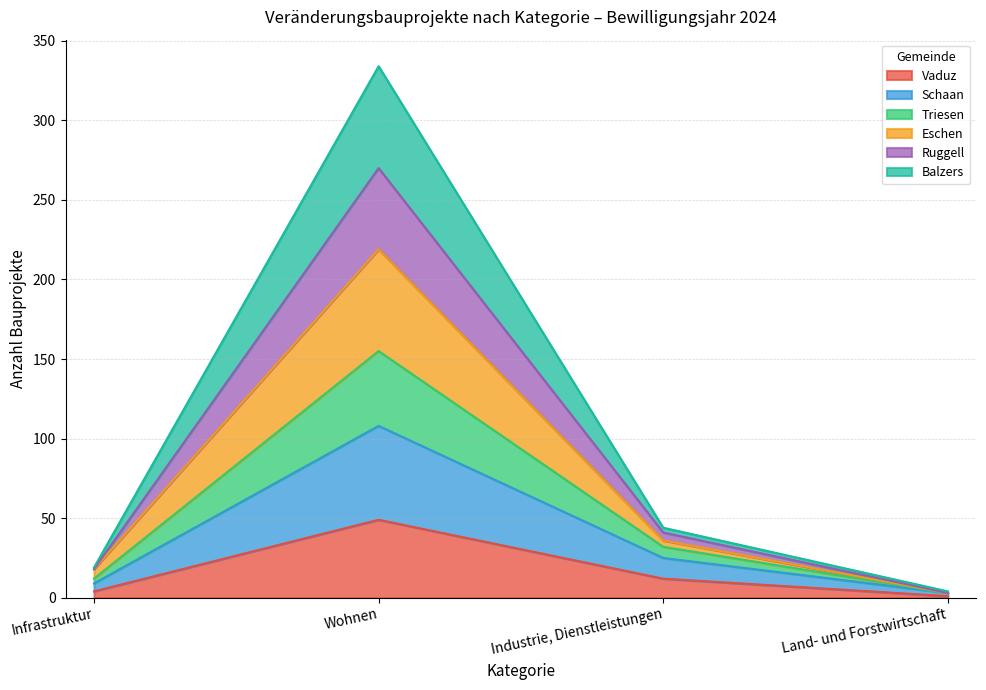

True or false: Vaduz has a value of 12 at Industrie, Dienstleistungen.

True